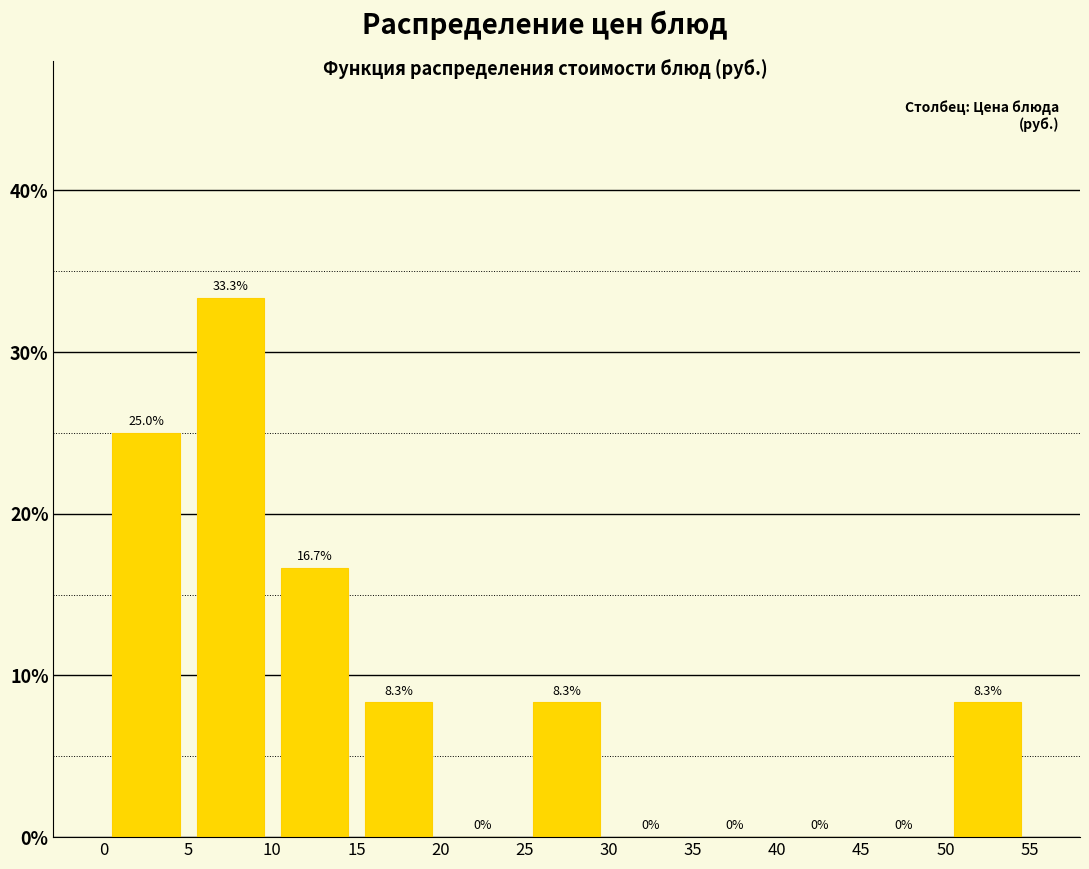

Reading left to right, list every bar in this chart as the range it spans on the x-axis followed by its height.

0 to 5: 25.0
5 to 10: 33.3
10 to 15: 16.7
15 to 20: 8.3
20 to 25: 0.0
25 to 30: 8.3
30 to 35: 0.0
35 to 40: 0.0
40 to 45: 0.0
45 to 50: 0.0
50 to 55: 8.3